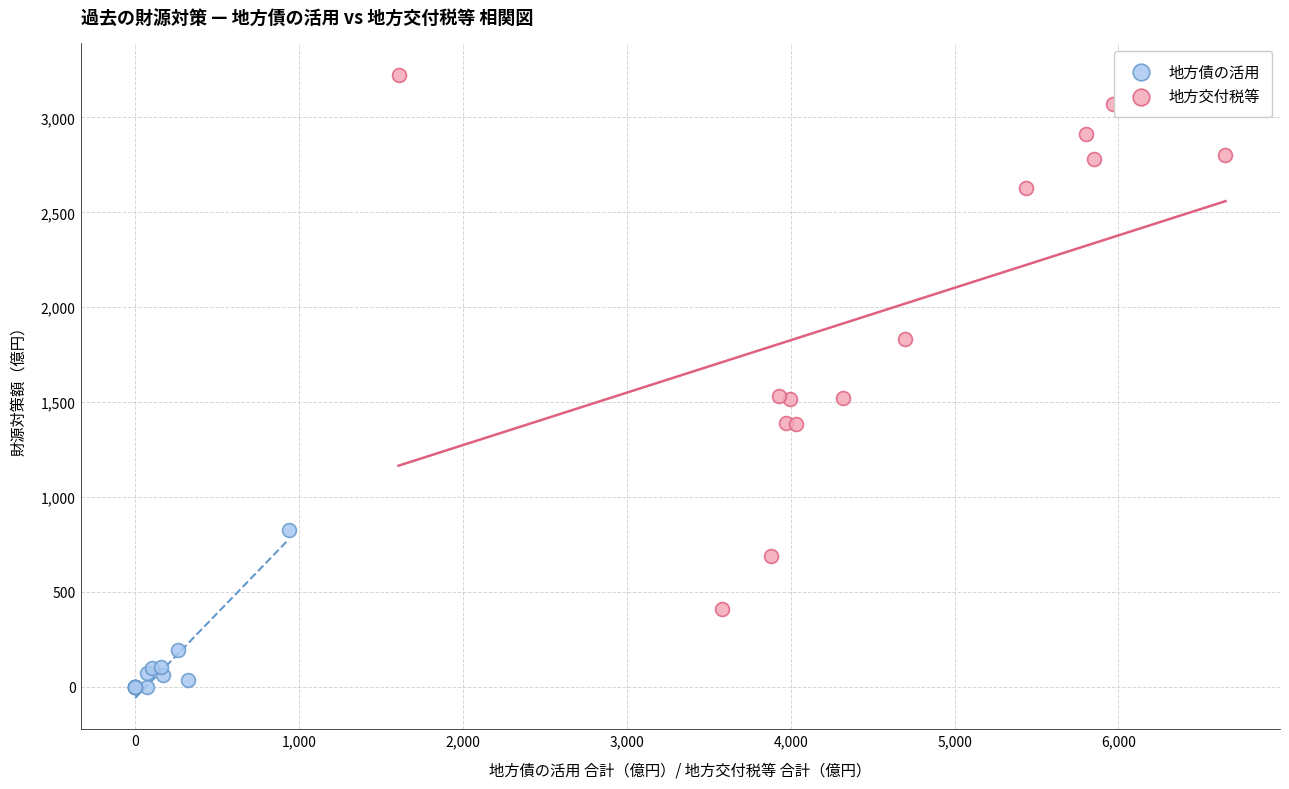

Which series contains the highest Y value?

地方交付税等